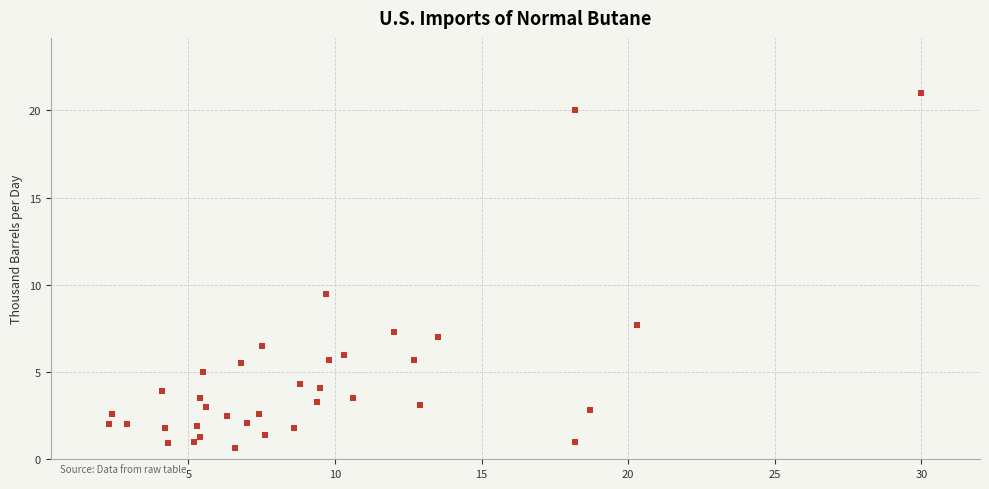

What Y value in the scatter plot is closest to 10?

9.5